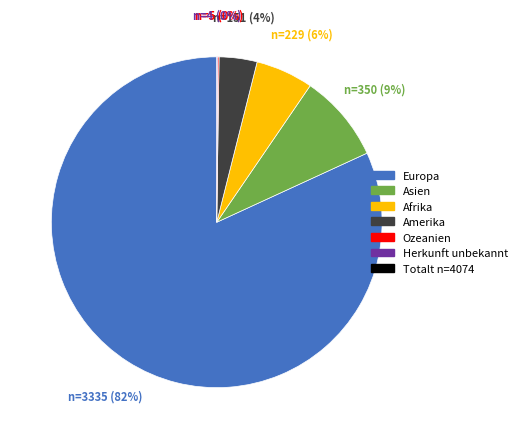

Is there any slice that represents more than half of the pie?

Yes